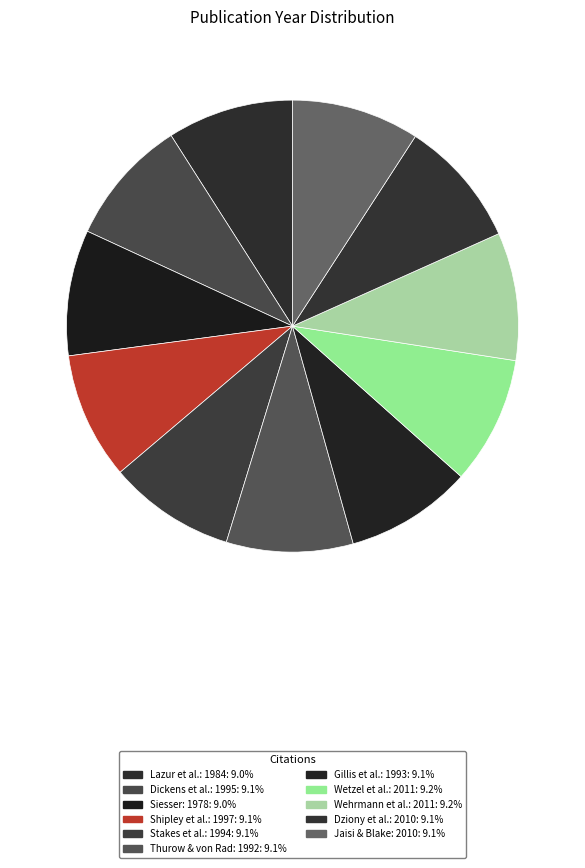

How many slices are in this pie chart?

11